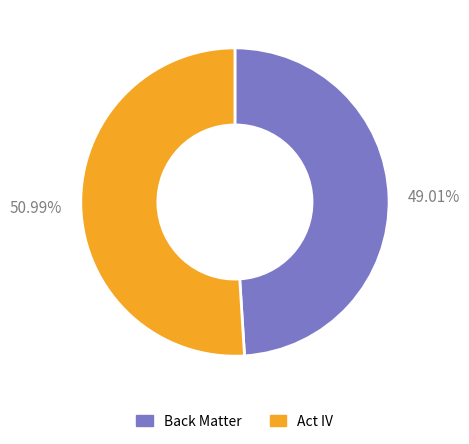

Which category has the smallest portion of the pie?

49.01%